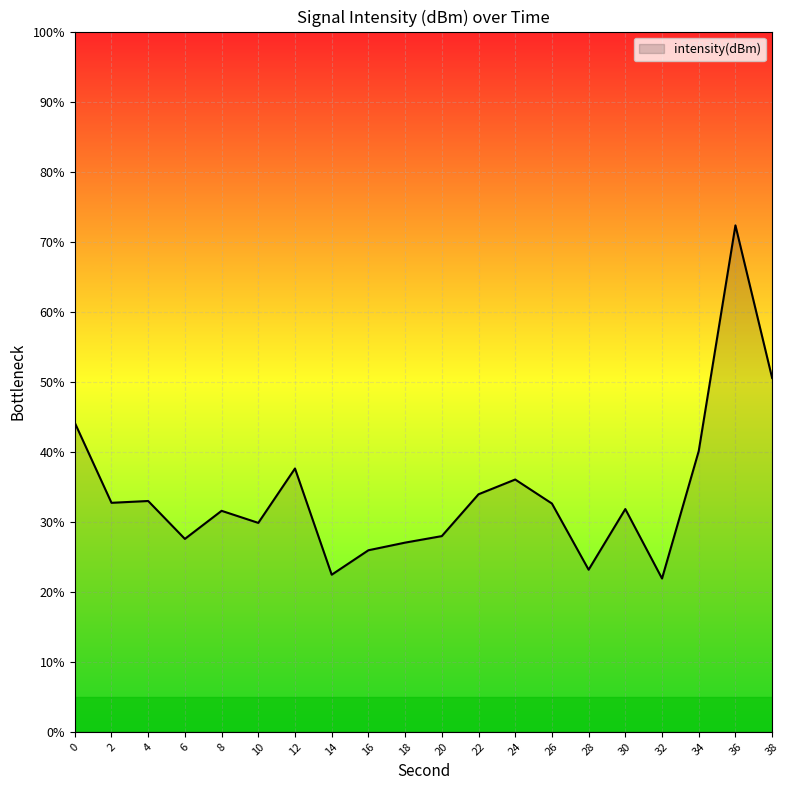

Between 32 and 8, which is larger?

8